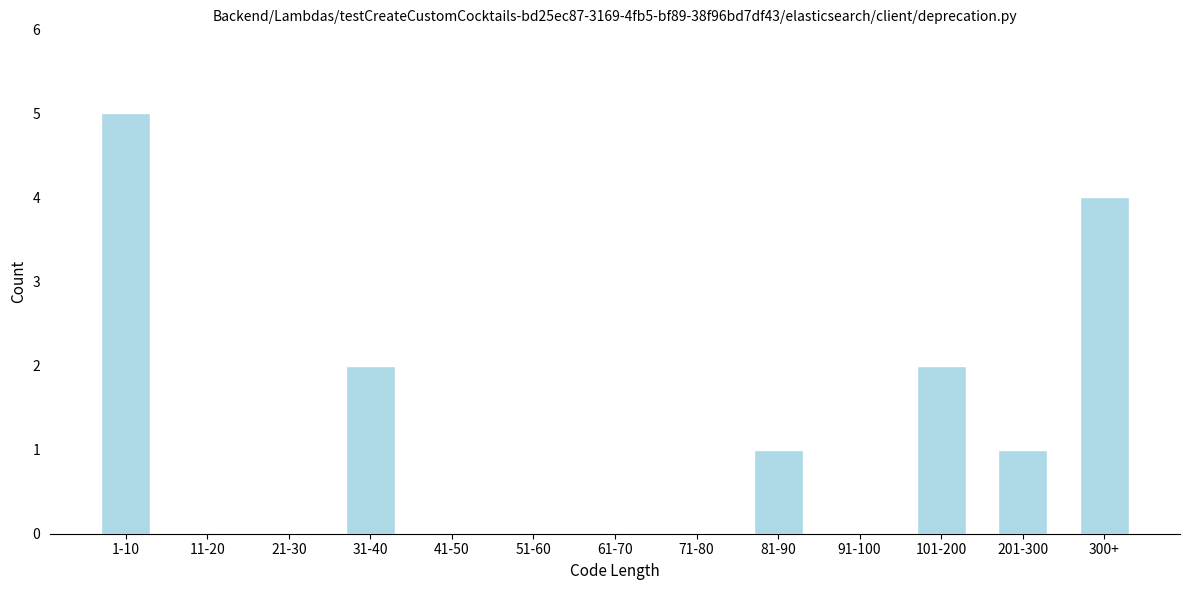

Reading left to right, what are all the values shown in this chart?

1-10=5	11-20=0	21-30=0	31-40=2	41-50=0	51-60=0	61-70=0	71-80=0	81-90=1	91-100=0	101-200=2	201-300=1	300+=4